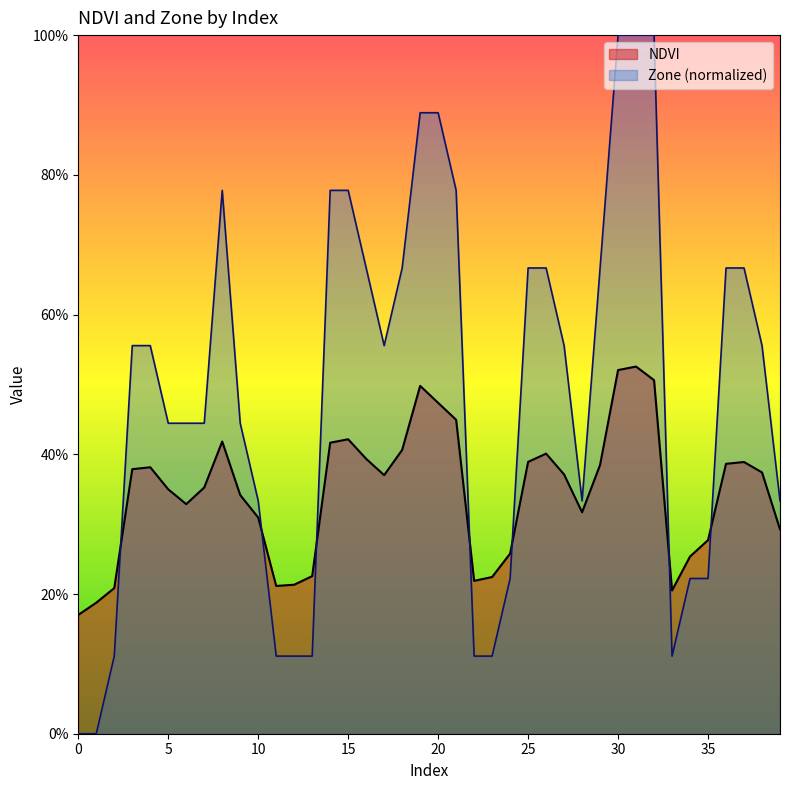

What is the value of the Zone point at the 10th from the left?

0.4